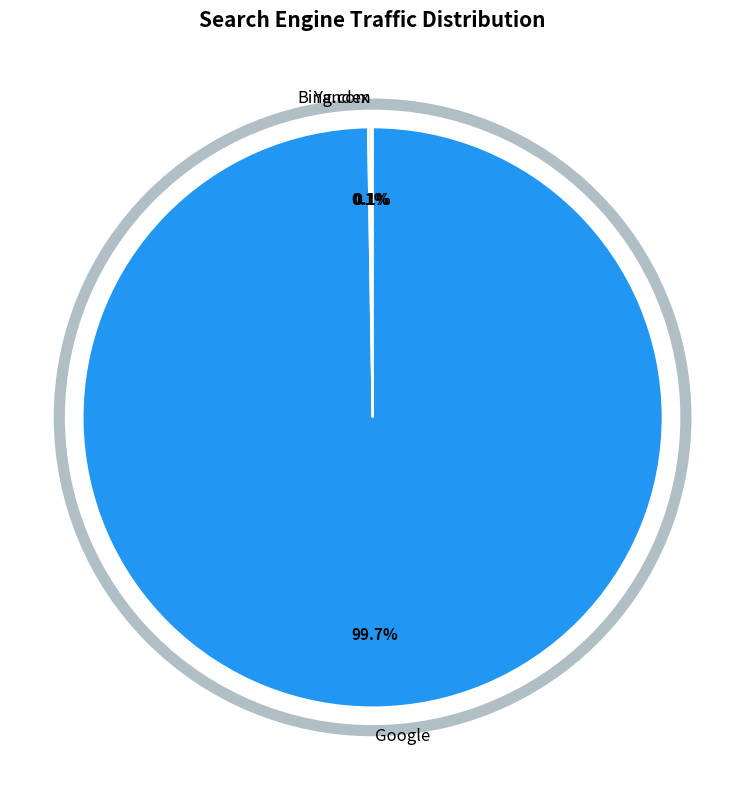

To the nearest percent, what is the difference between the largest and smallest slice percentages?

100%